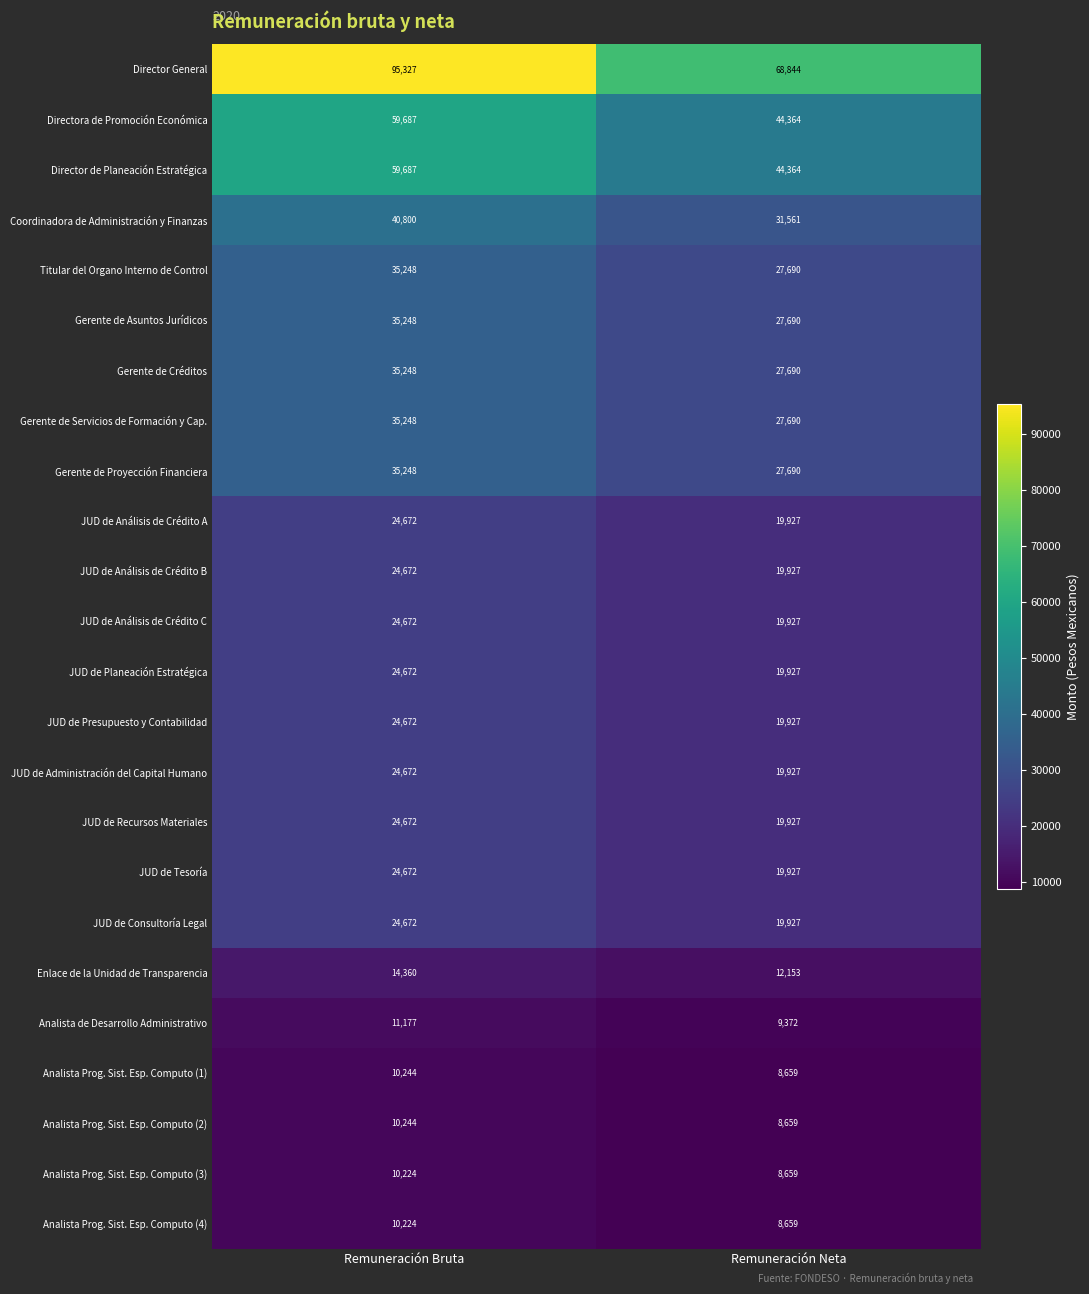

At which category does the chart reach its peak across all series?

Remuneración Bruta